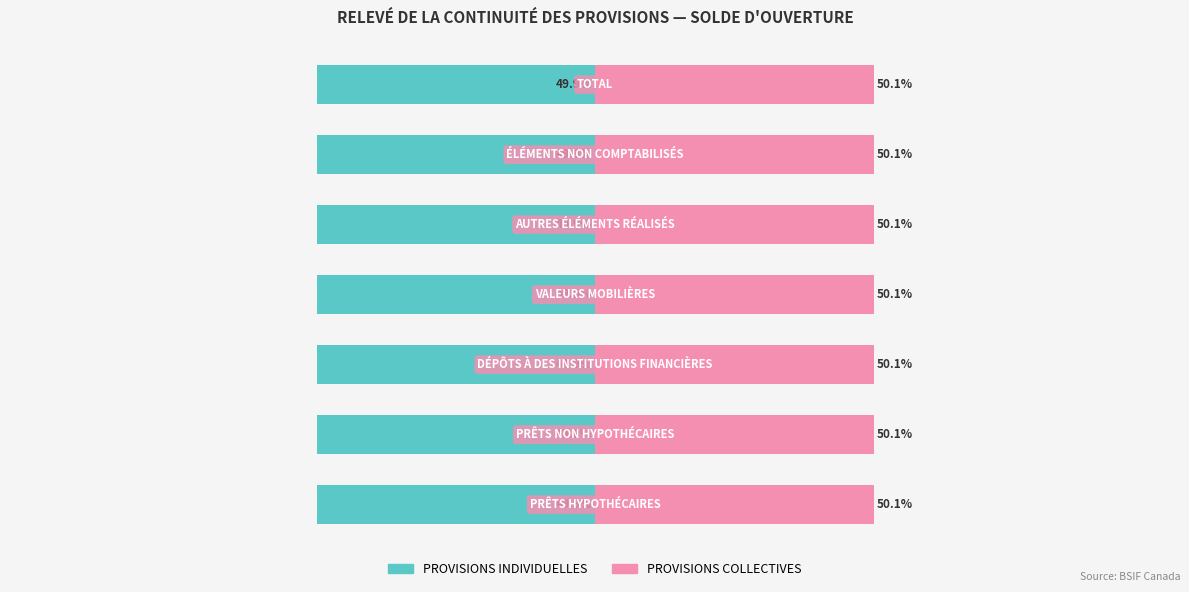

The PROVISIONS INDIVIDUELLES series shows -66.3 at 2. True or false?

False